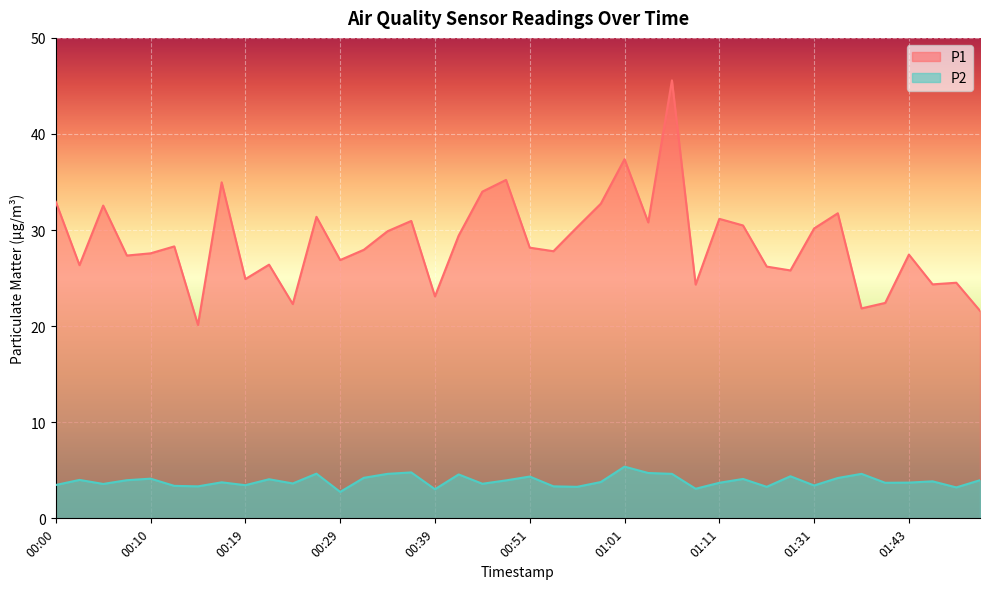

What is the label of the 8th point from the right?

01:31